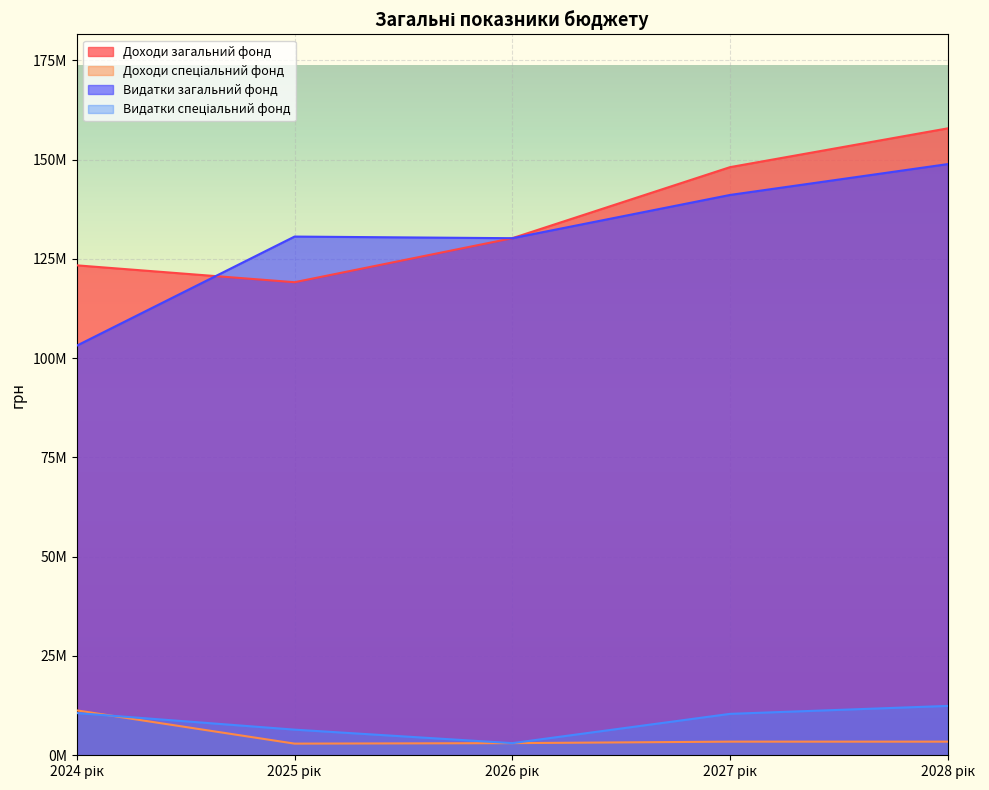

At which label does Доходи спеціальний фонд reach its peak?

2024 рік